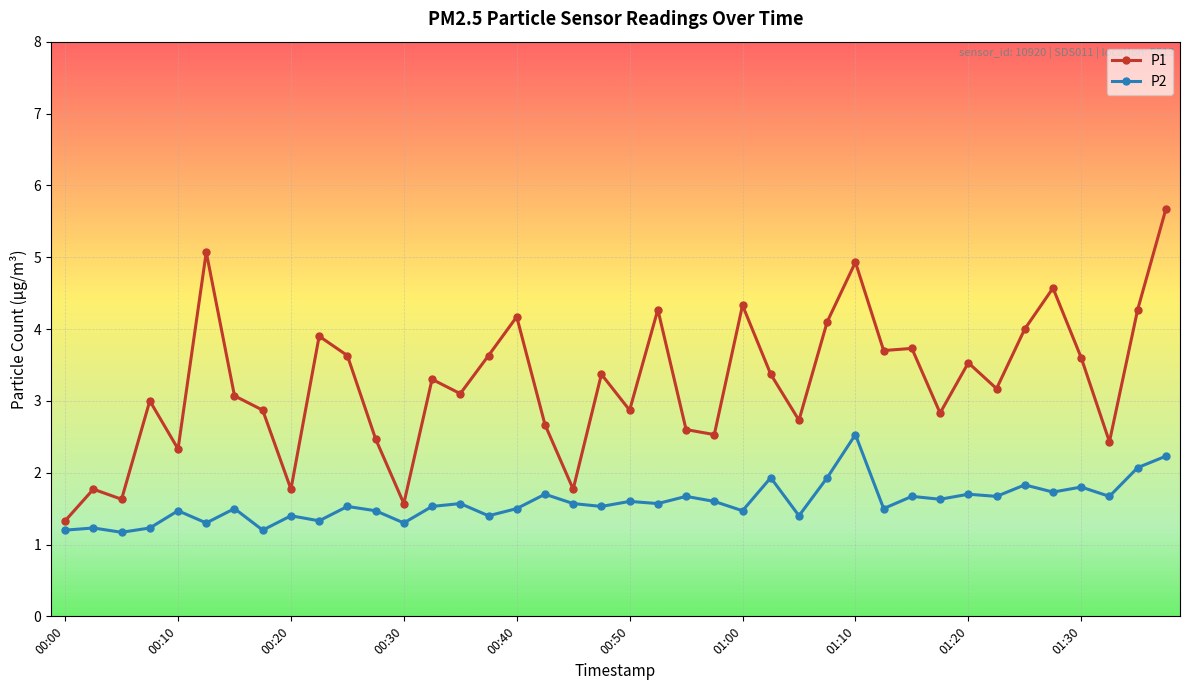

Is this an area chart (filled region under the line)?

No